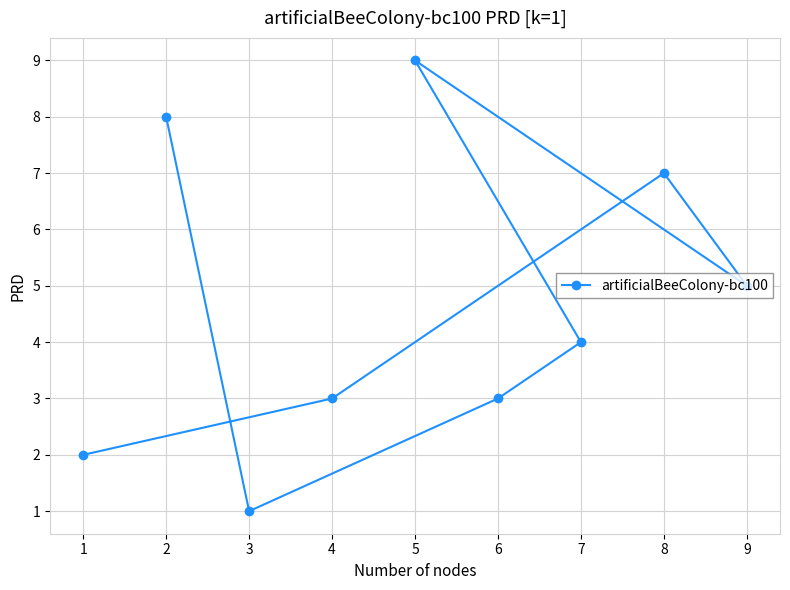

What is the difference between the maximum and minimum values?

8